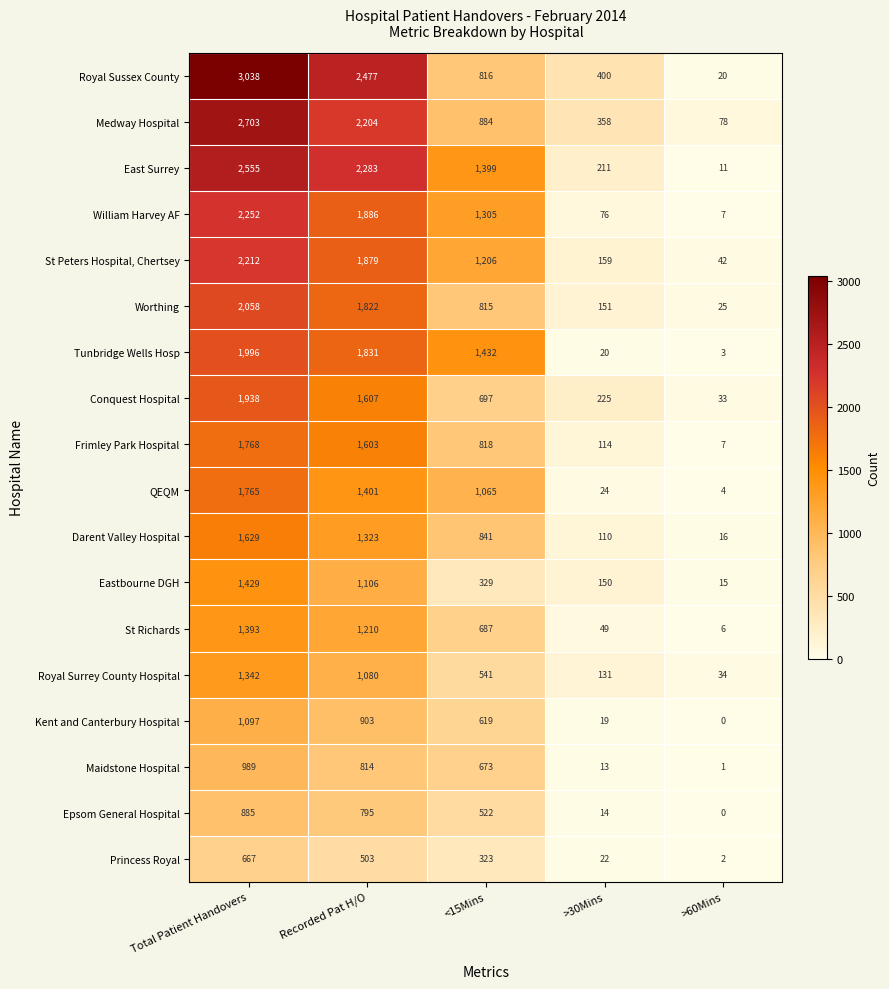

What is the difference between the highest and lowest values at Recorded Pat H/O?

1974